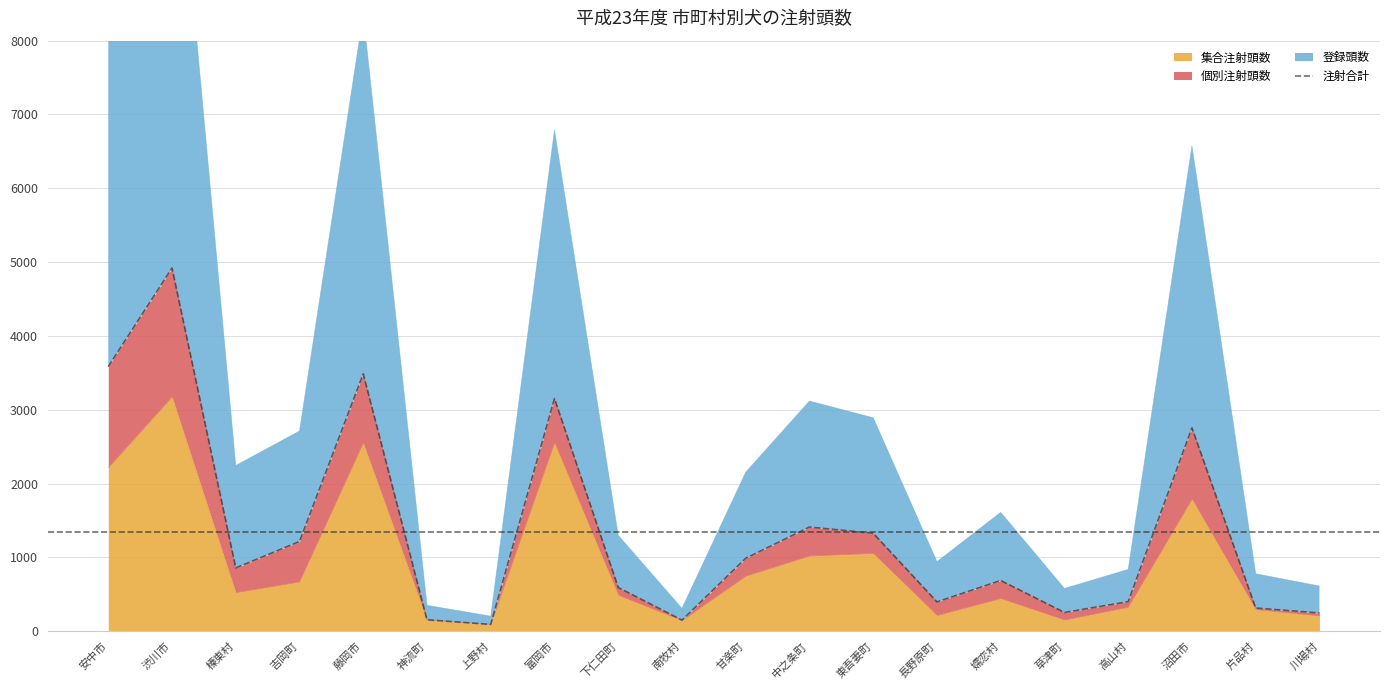

Between 上野村 and 甘楽町, which is larger?

甘楽町